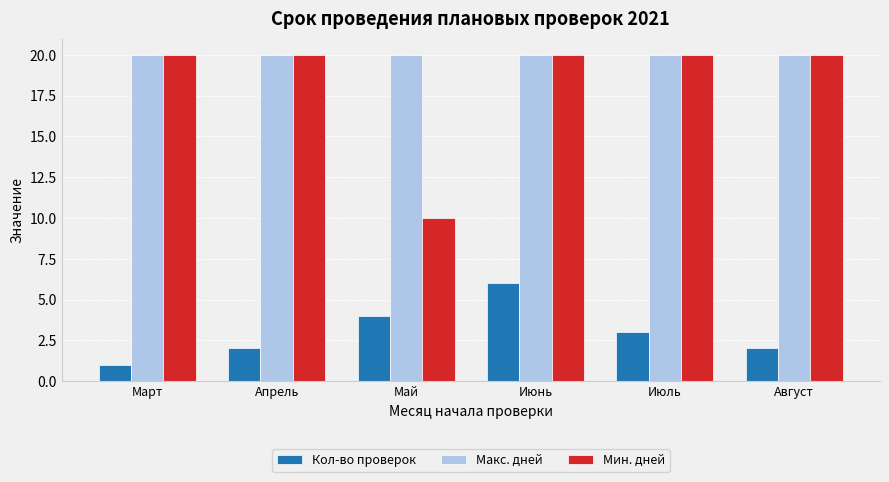

Reading left to right, list all the values displayed in this chart.

Кол-во проверок: 1	2	4	6	3	2
Макс. дней: 20	20	20	20	20	20
Мин. дней: 20	20	10	20	20	20